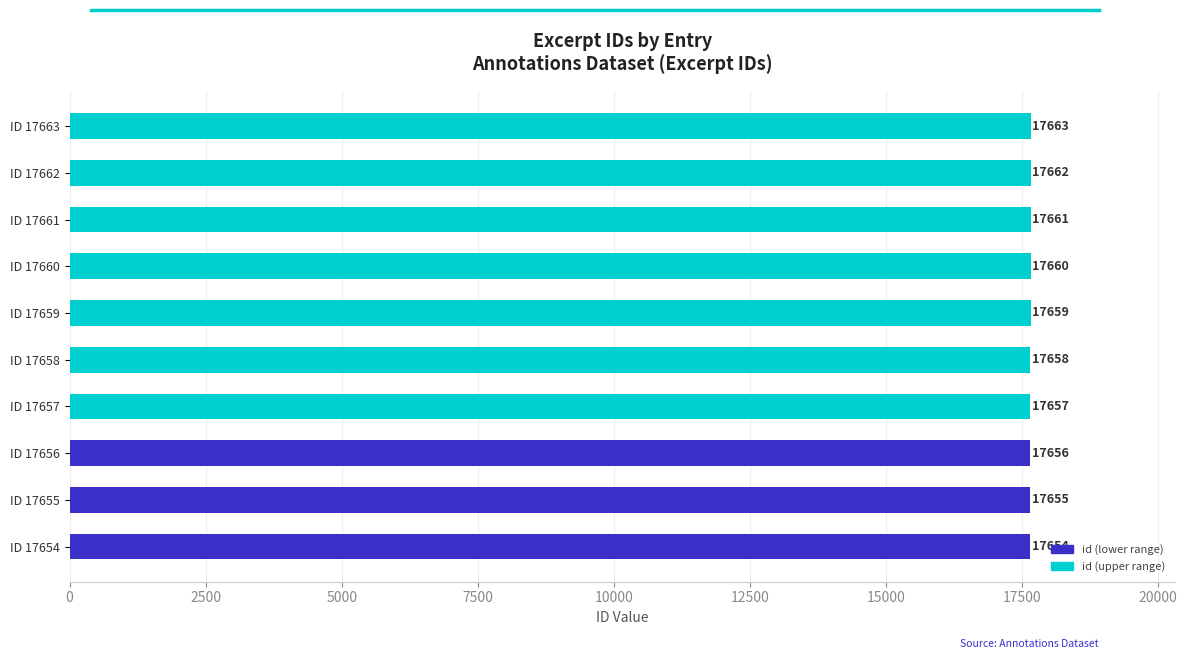

What is the smallest value displayed?

17654